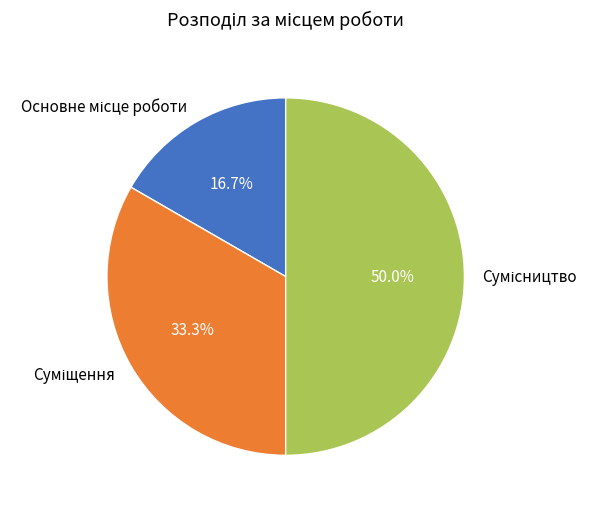

How many slices are in this pie chart?

3